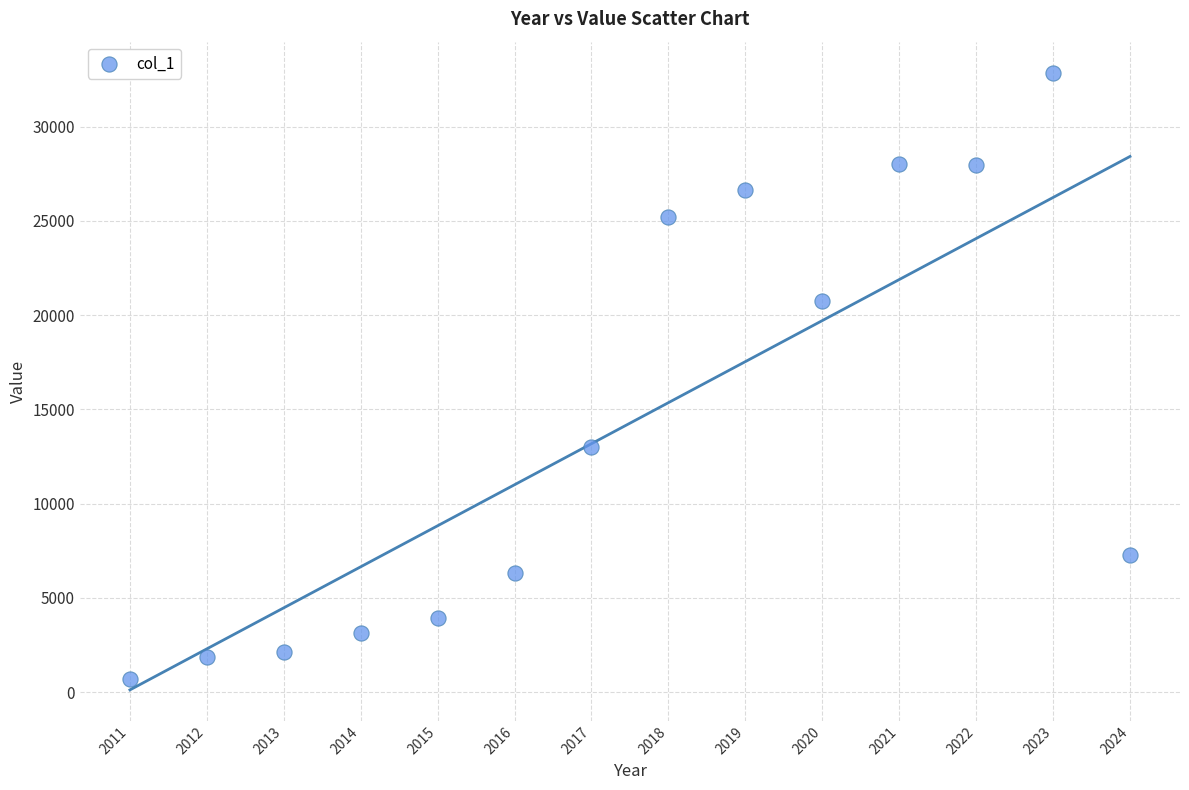

What is the range of Y values (max minus min)?

32172